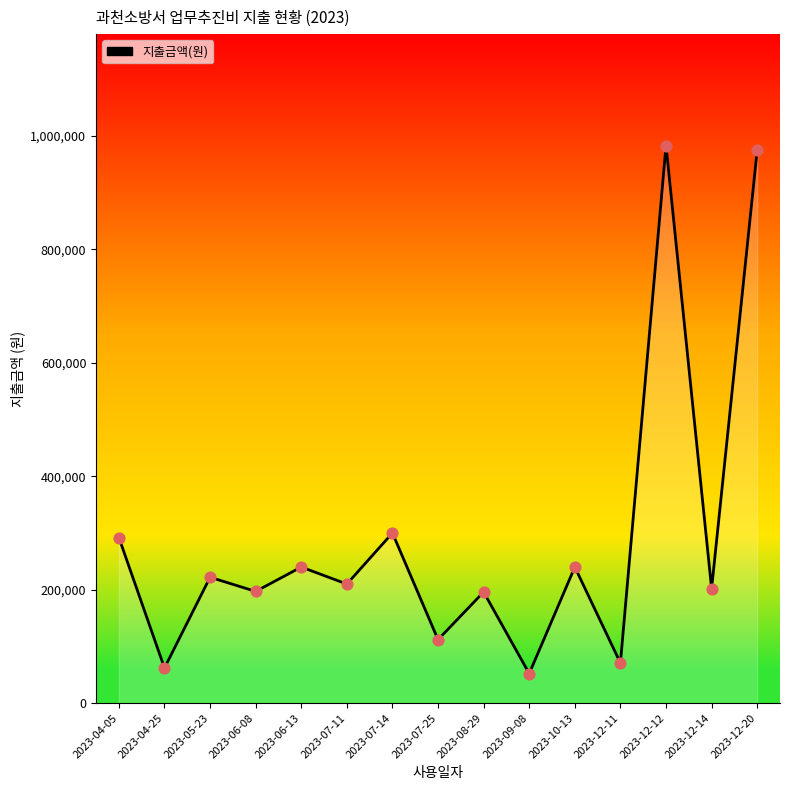

What is the change in value from 2023-08-29 to 2023-09-08?

-143800